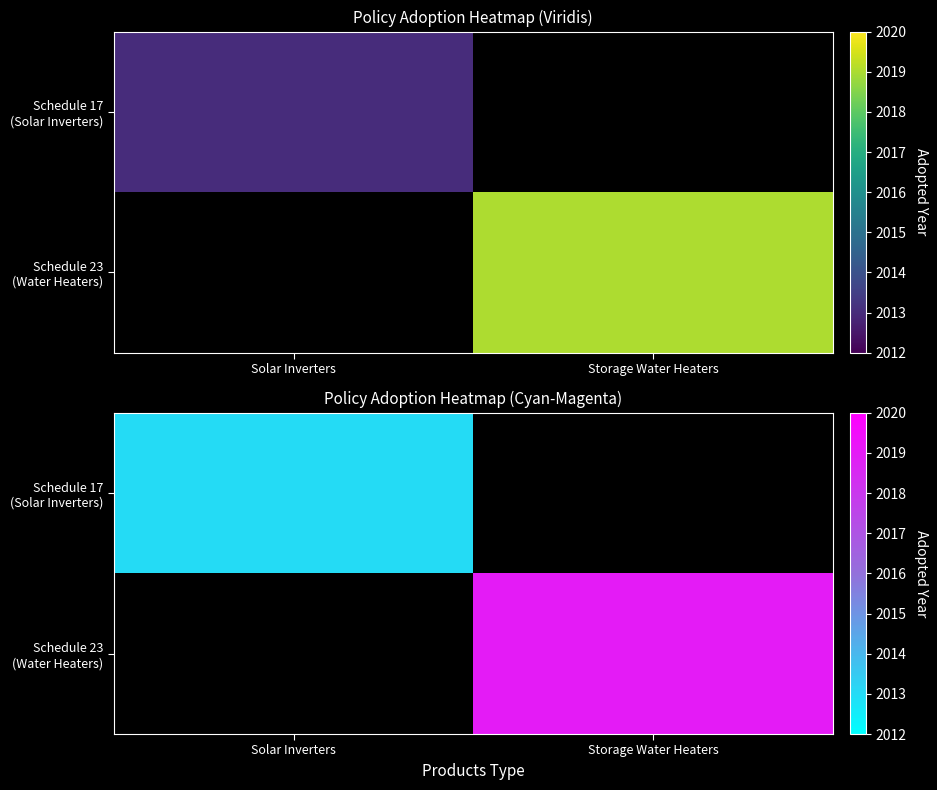

Is the value of Schedule 23 (Water Heaters) at Solar Inverters greater than the value of Schedule 17 (Solar Inverters) at Solar Inverters?

No